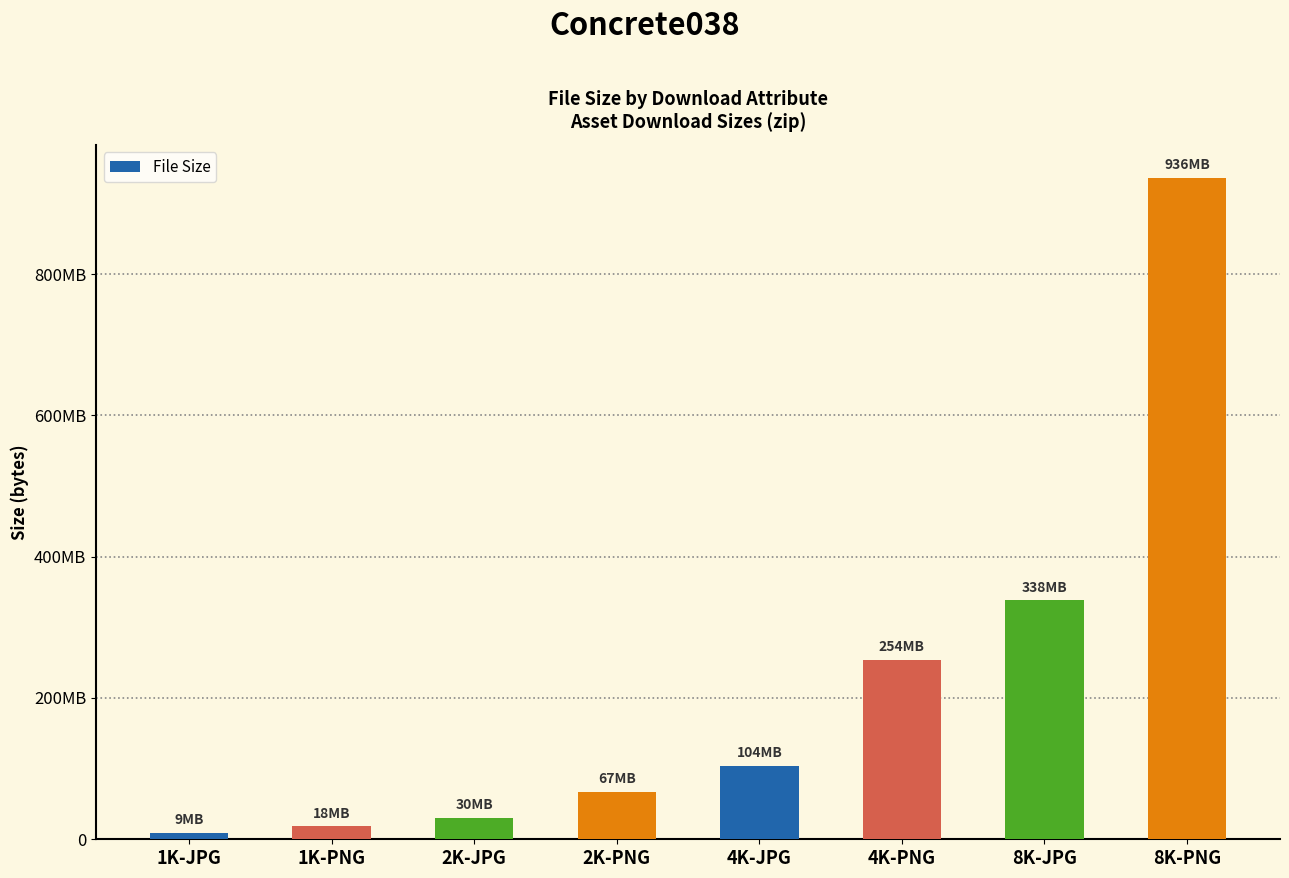

Is it true that the value at 4K-PNG is 254262441?

True